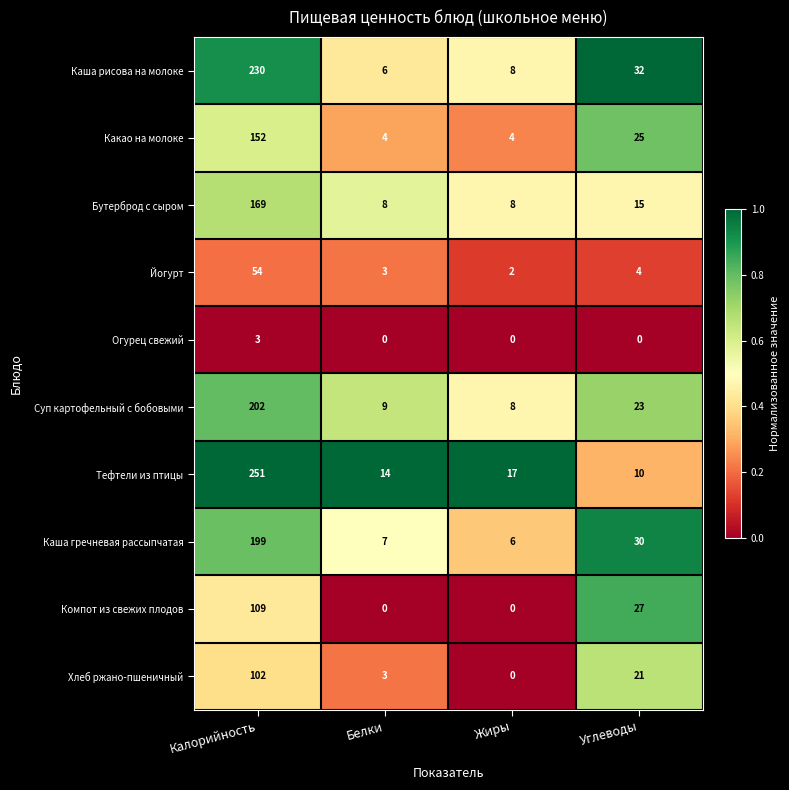

What is the total value across all series at Белки?

54